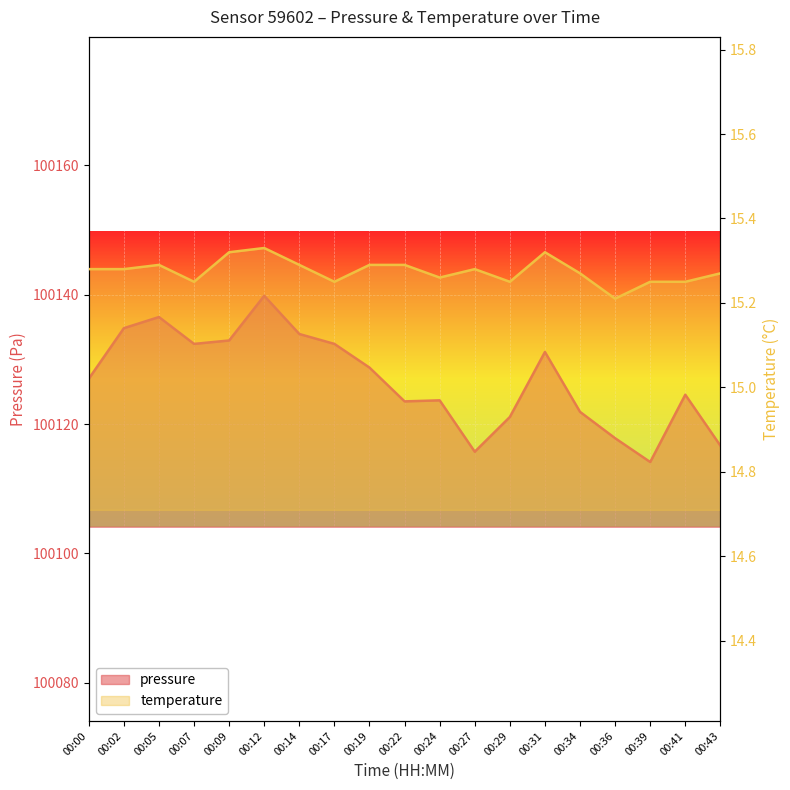

The temperature series shows 15.2 at 00:07. True or false?

True